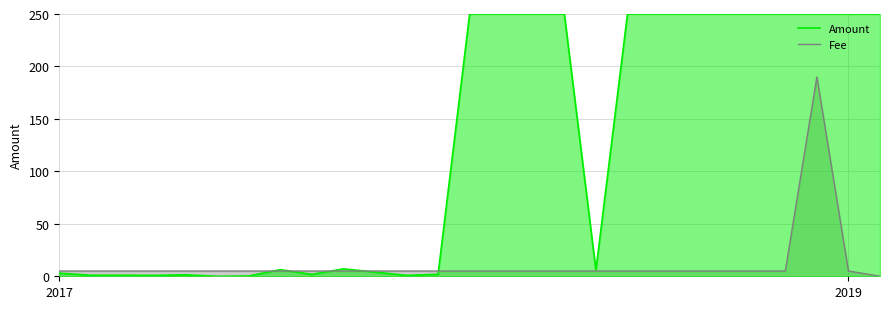

What is the highest value of the Amount series?

250.0